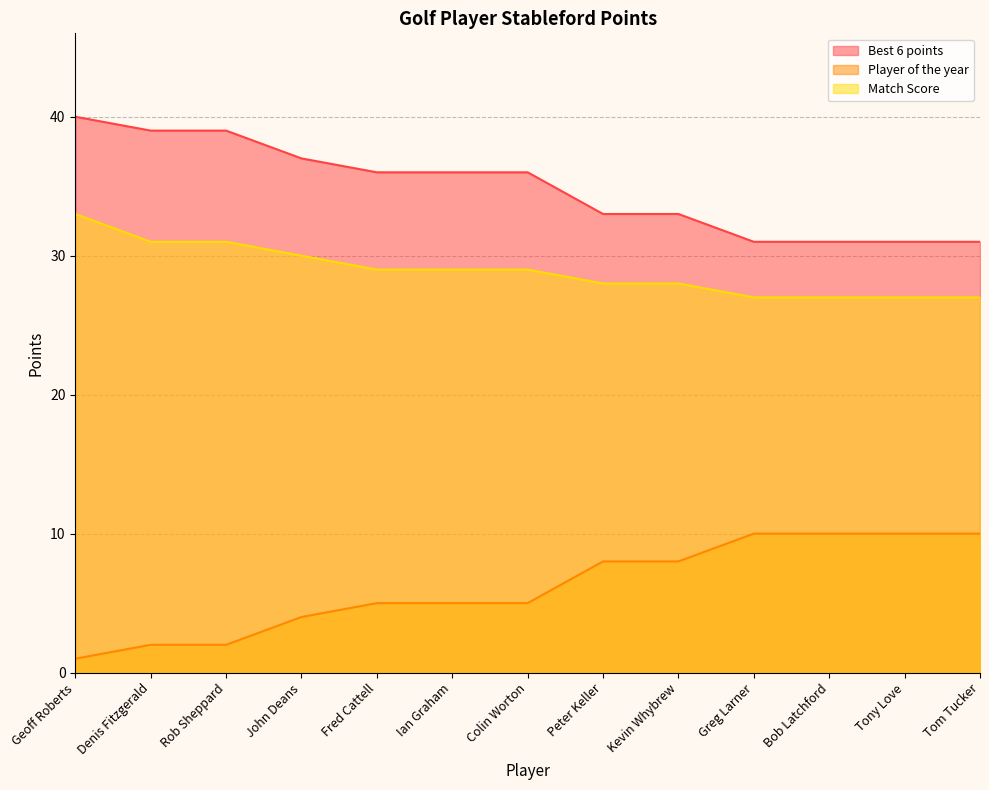

What is the difference between the Player of the year values at Fred Cattell and Peter Keller?

3